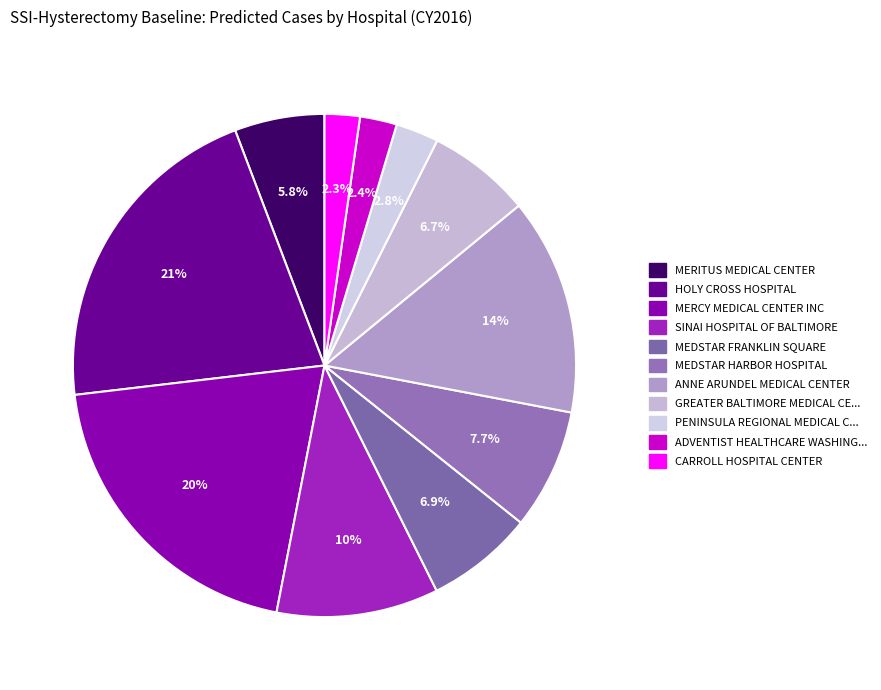

How many slices are in this pie chart?

11